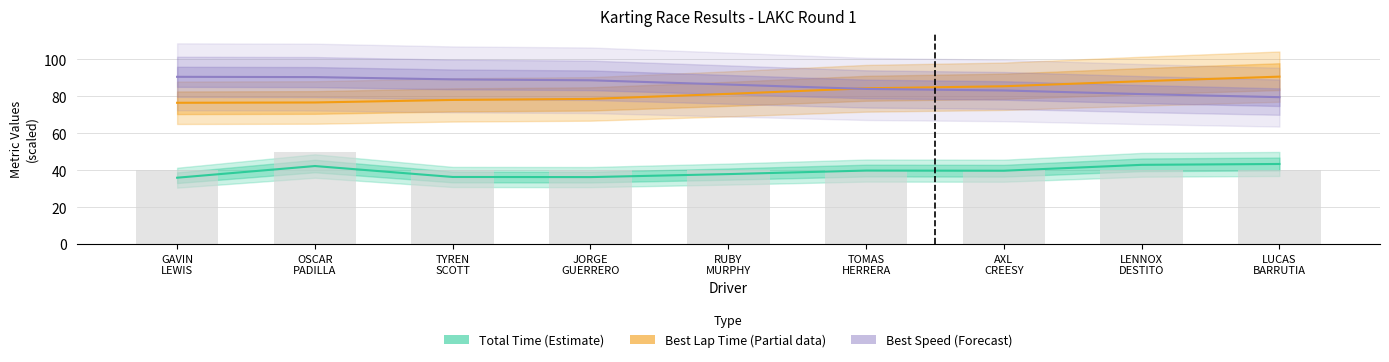

What is the lowest value of the Best Lap Time (Partial) series?

76.5